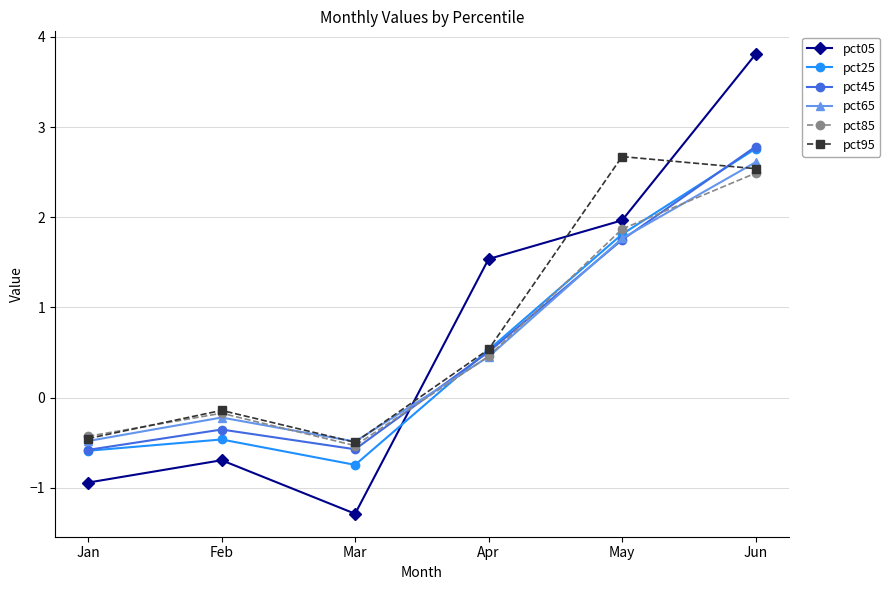

True or false: pct85 has more than 1 interior local peaks.

False